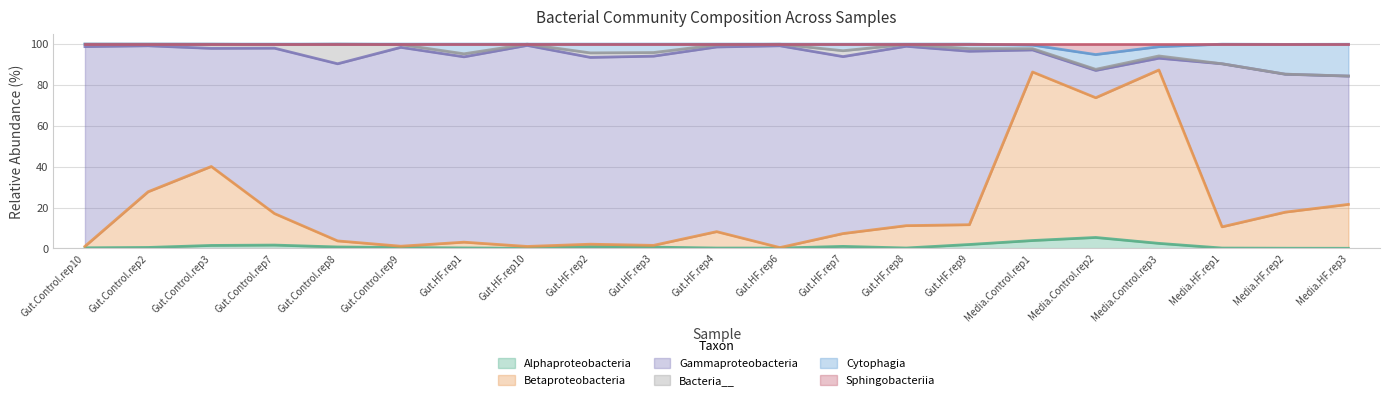

How many data points does each series have?

21